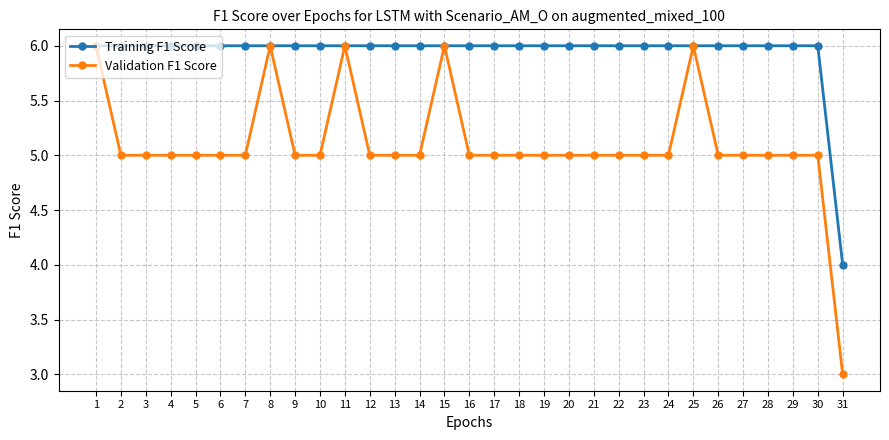

Is it true that Validation F1 Score equals 1 at 24?

False